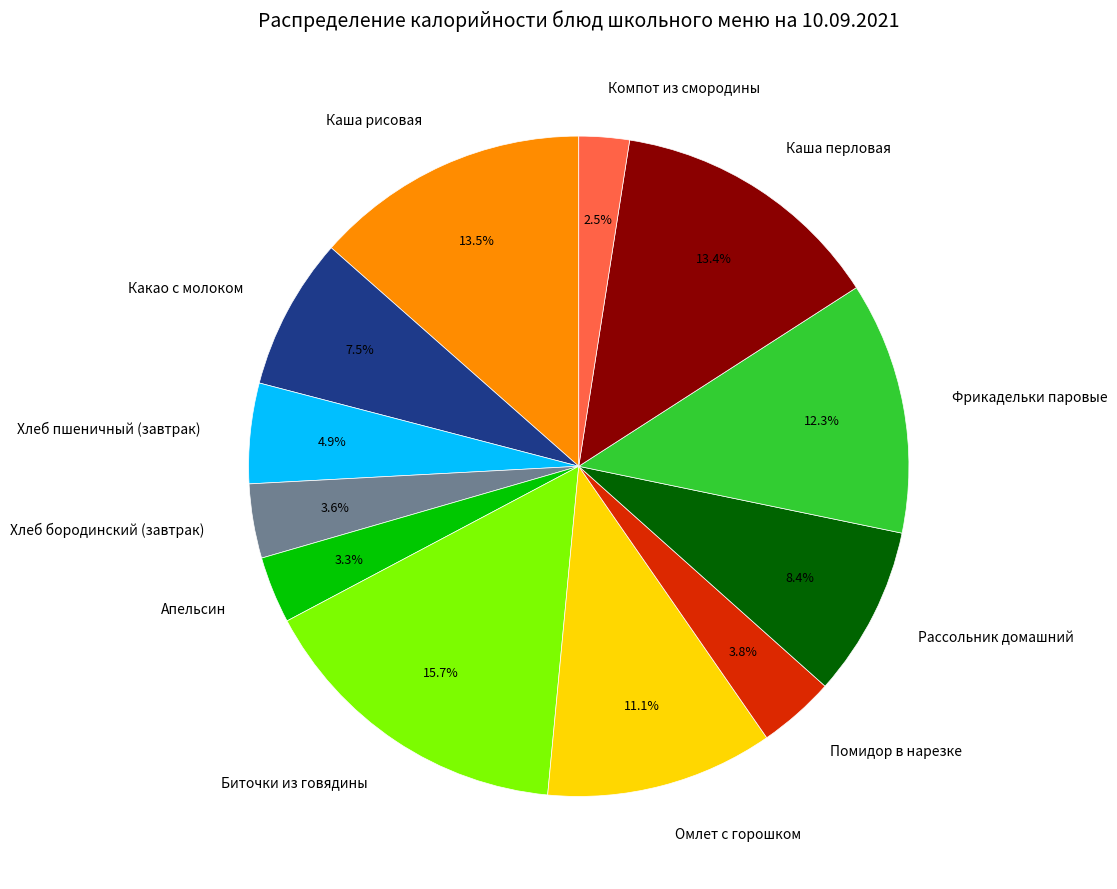

To the nearest percent, what percentage of the pie is Омлет с горошком?

11%